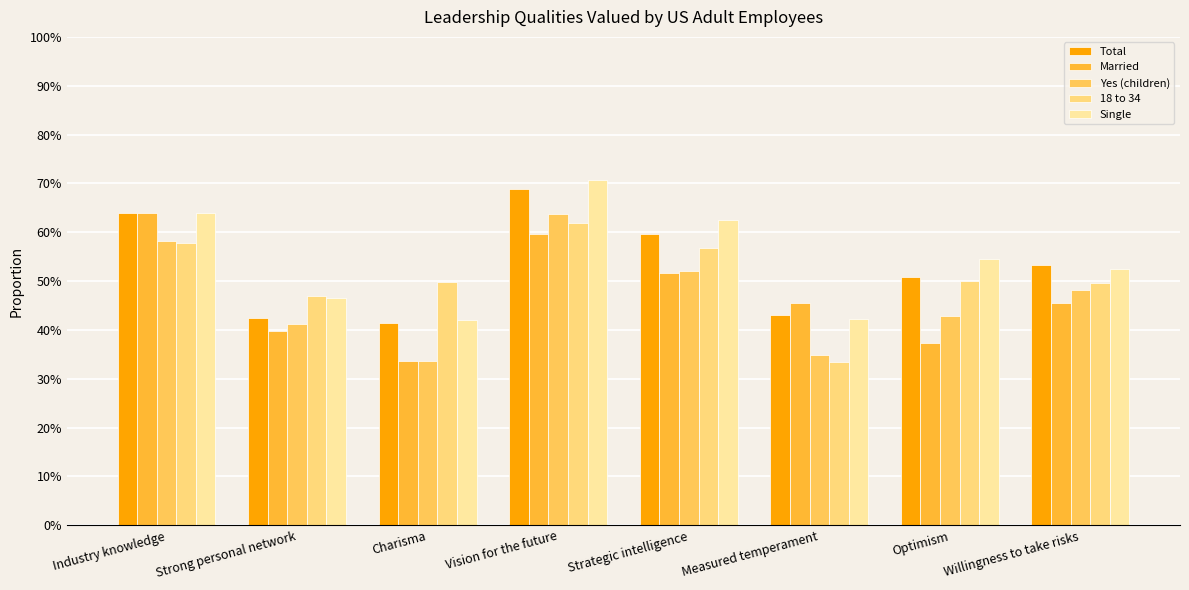

What is the lowest value of the Married series?

0.3